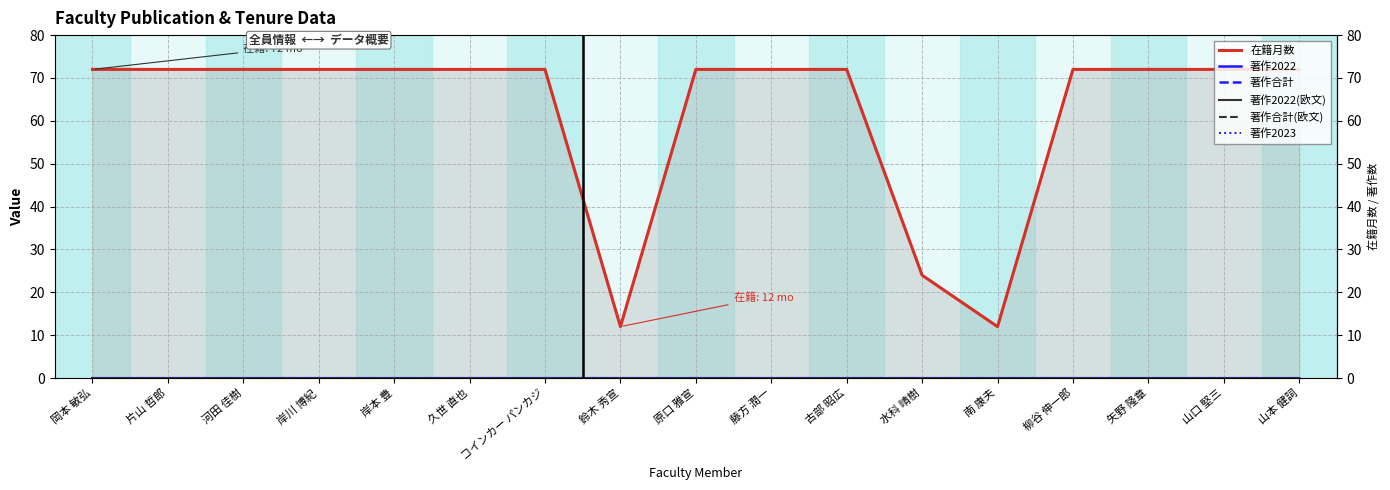

At which category is the sum across all series the highest?

岡本 敏弘